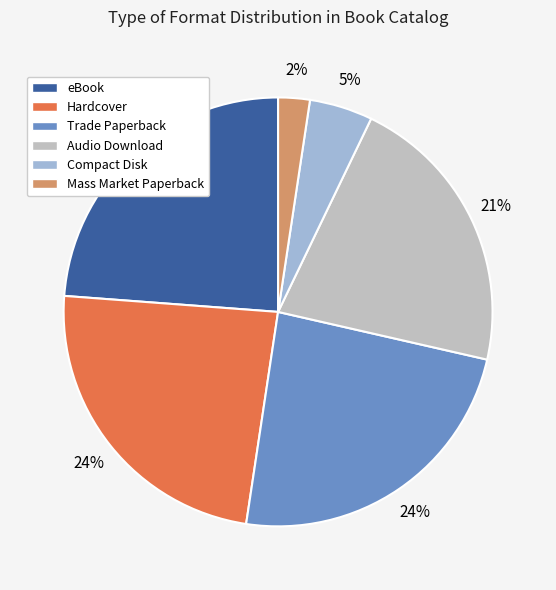

How many segments does this pie chart have?

6